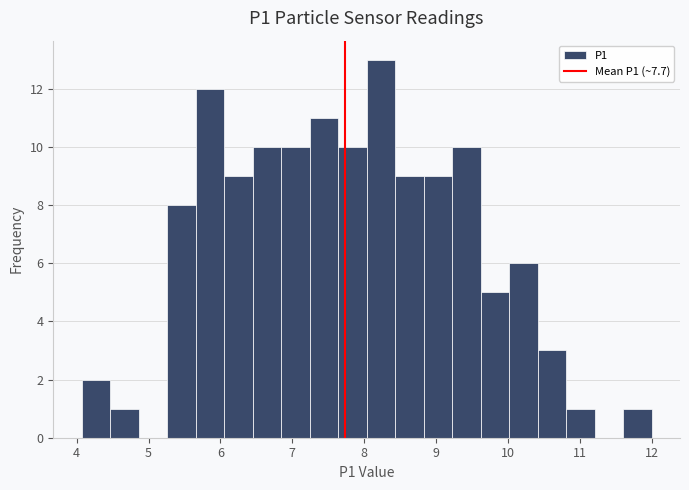

Read against the x-axis, roughly where is the centre of the tallest bar?

8.2